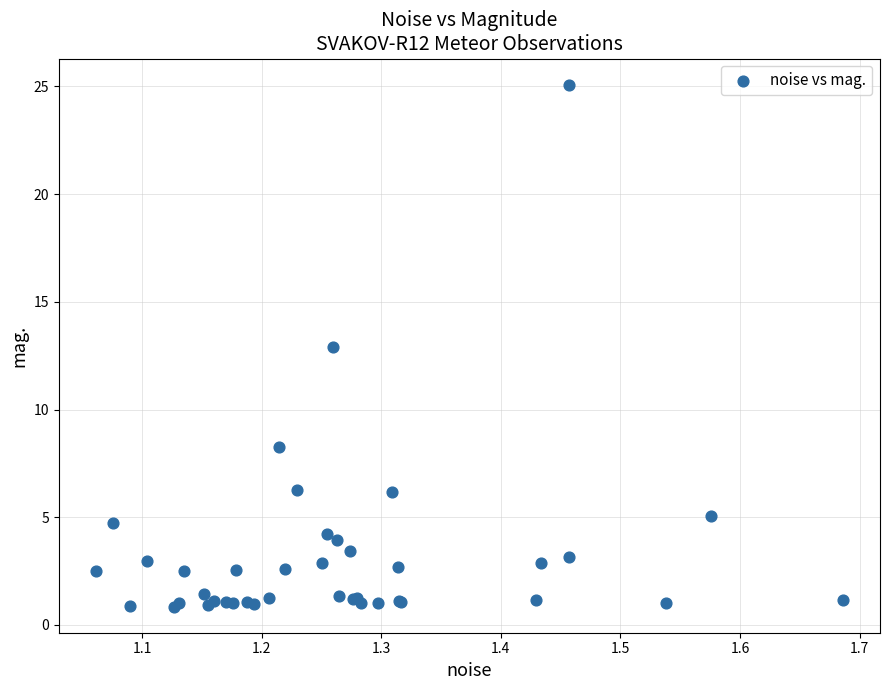

What Y value in the scatter plot is closest to 12?

12.9